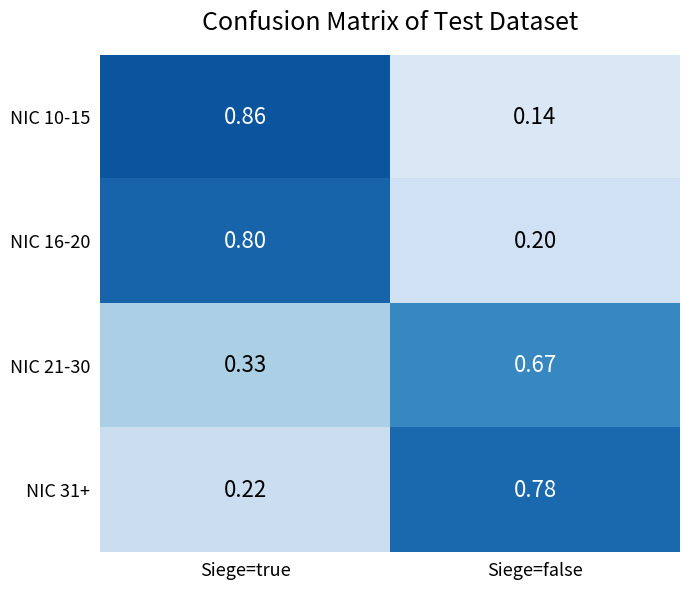

Which series has the widest spread of values?

NIC 10-15